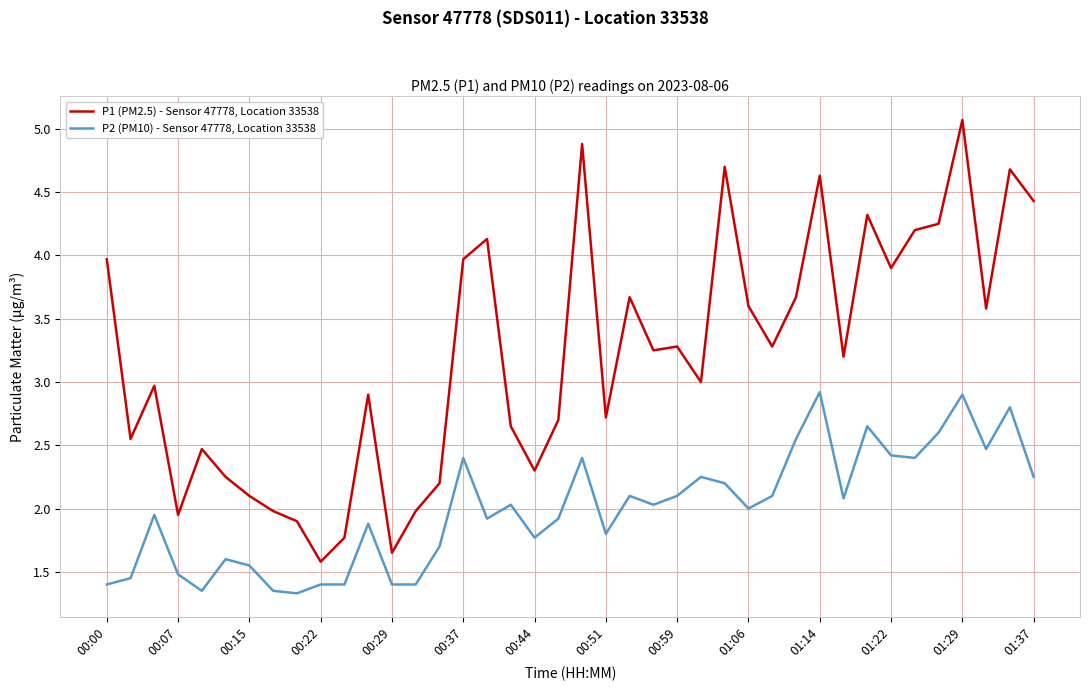

Is this an area chart (filled region under the line)?

No